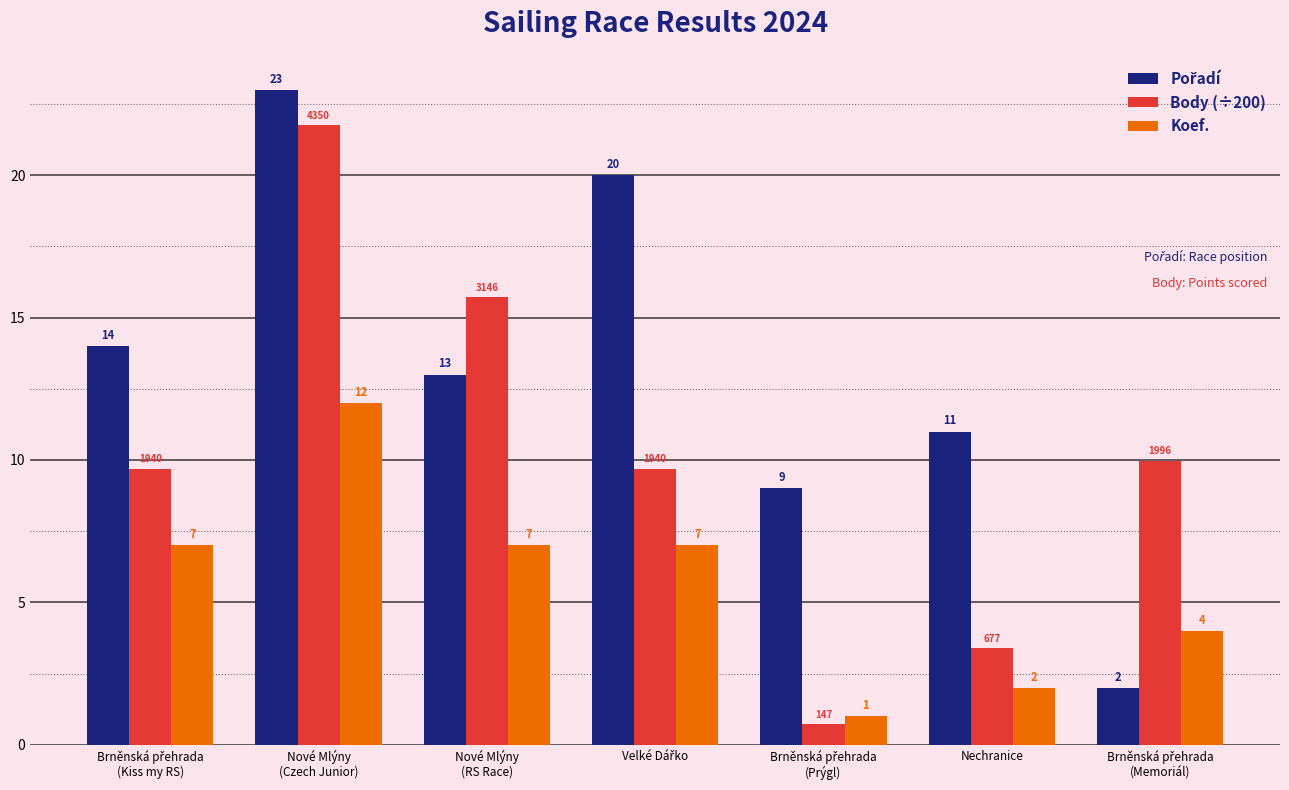

The Body (÷200) series shows 2.2 at Nechranice. True or false?

False